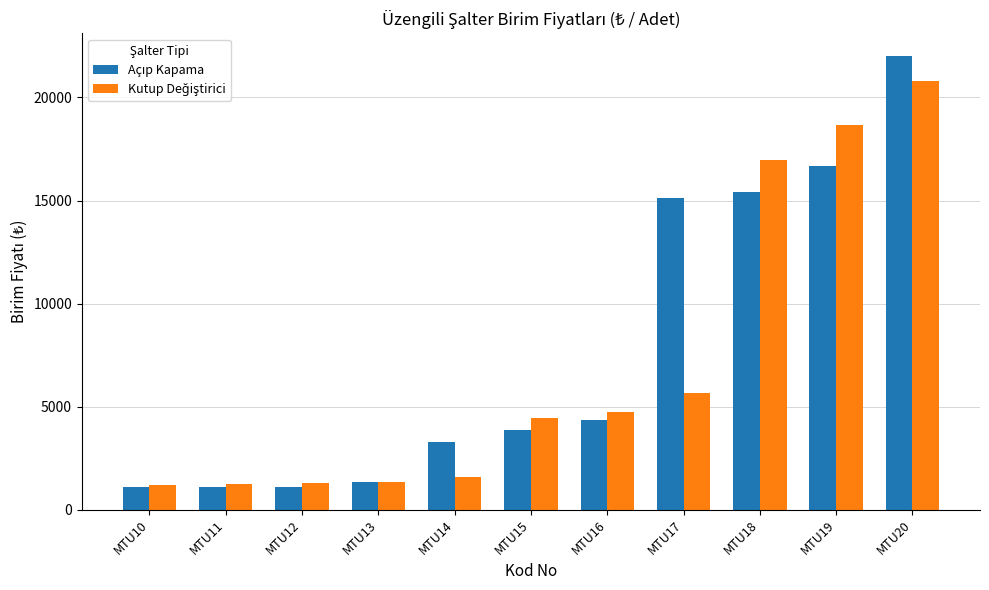

How many series are shown in this chart?

2